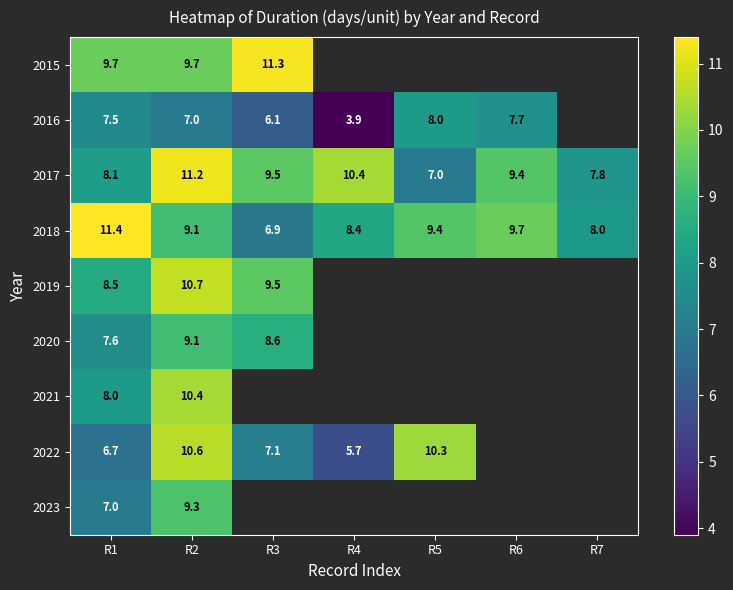

What is the difference between the highest and lowest values at R2?

4.2